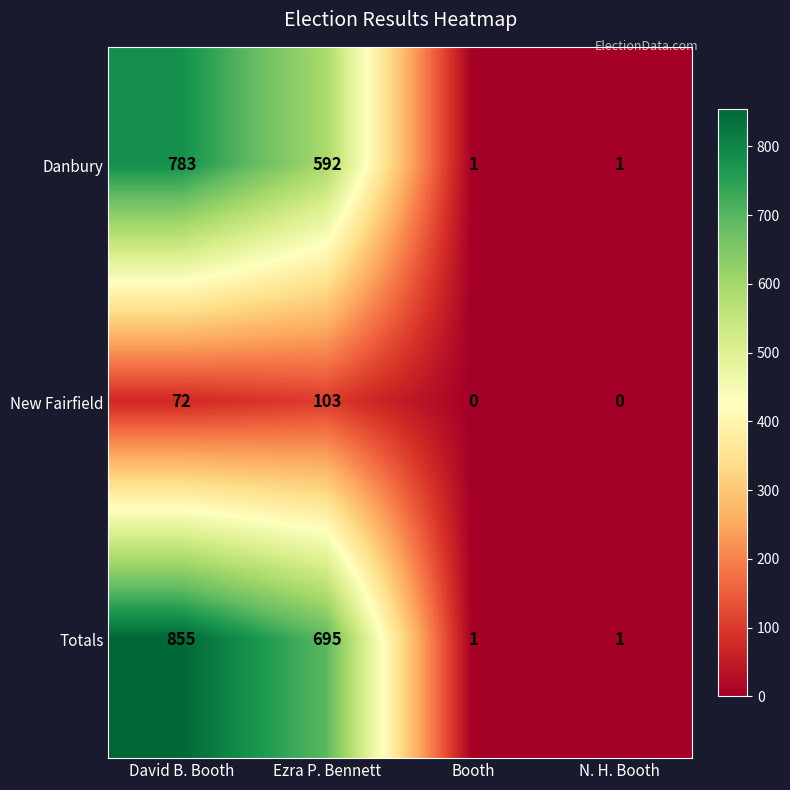

The value of Totals at Ezra P. Bennett is 1126. True or false?

False